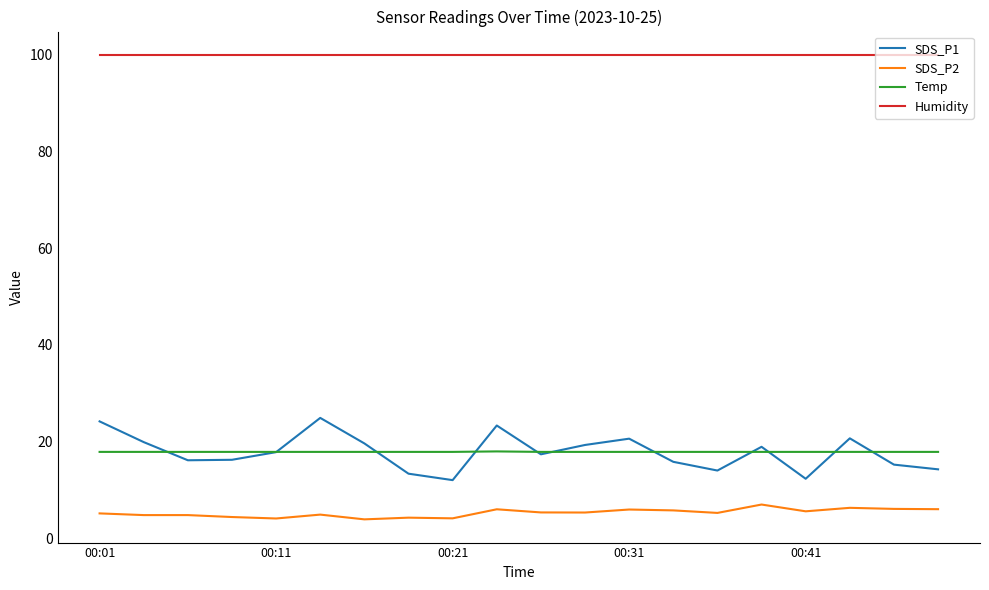

What are all the series names shown in the legend?

SDS_P1, SDS_P2, Temp, Humidity